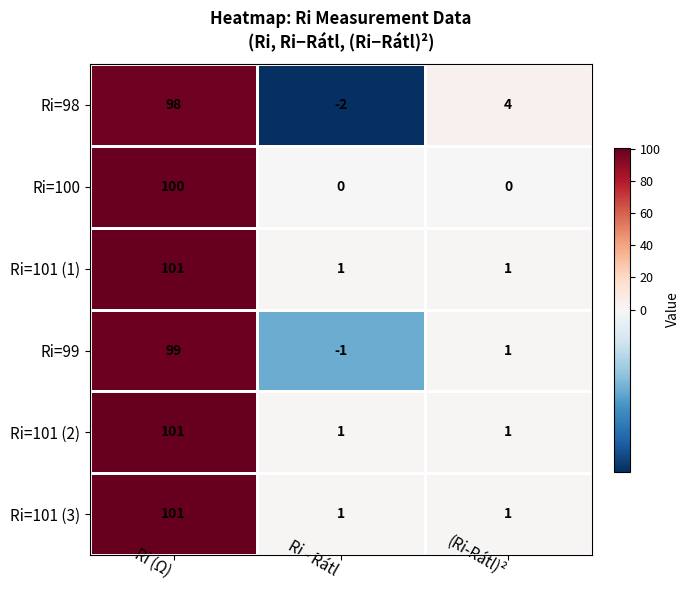

What is the highest value of the Ri=101 (3) series?

101